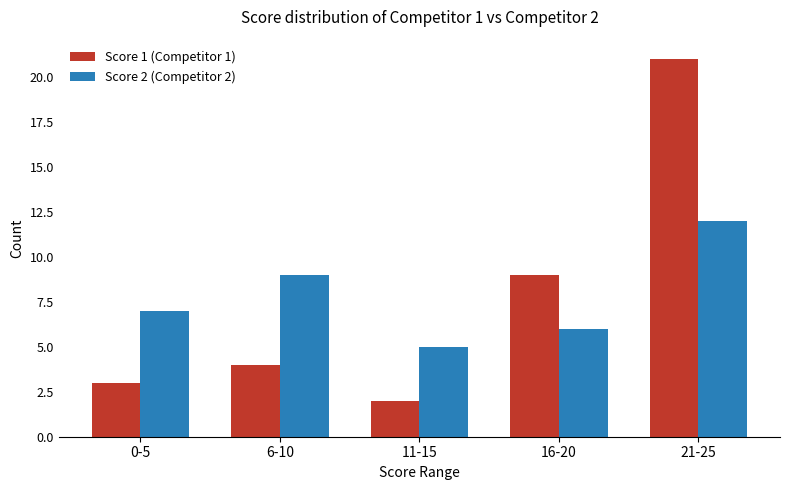

Is the value of Score 1 (Competitor 1) at 21-25 greater than the value of Score 2 (Competitor 2) at 16-20?

Yes